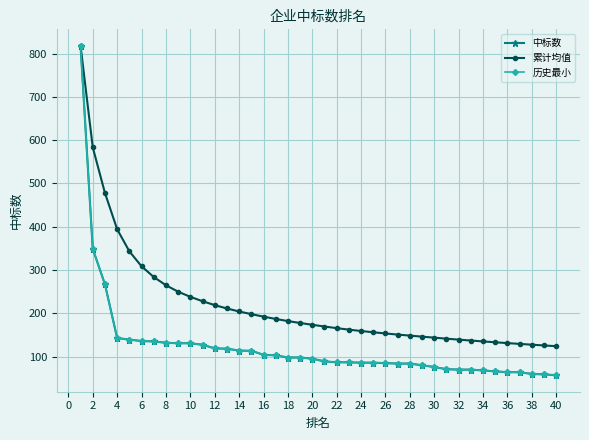

What is the smallest value displayed?

57.0